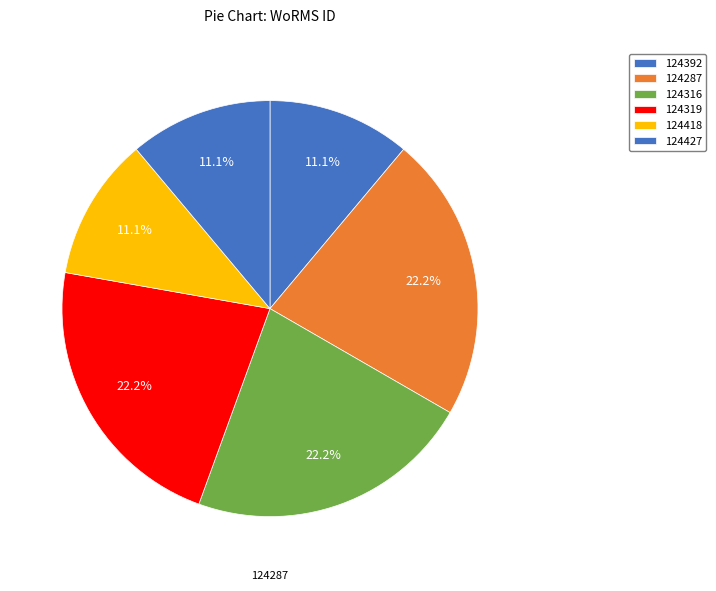

Count the number of slices in the pie.

6